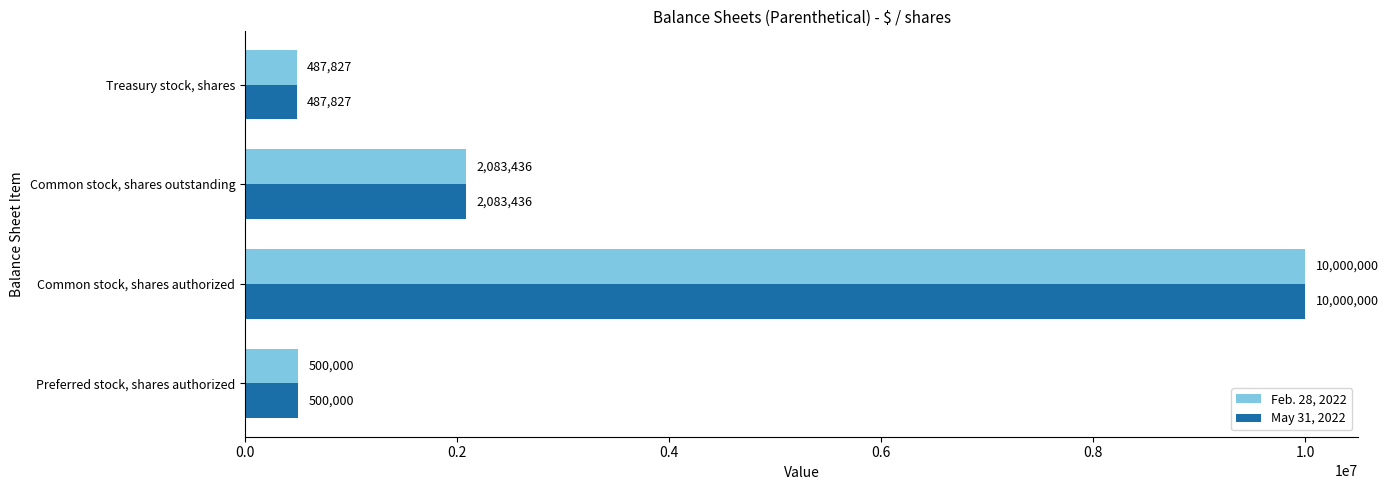

The Feb. 28, 2022 series shows 2083436 at Common stock, shares outstanding. True or false?

True